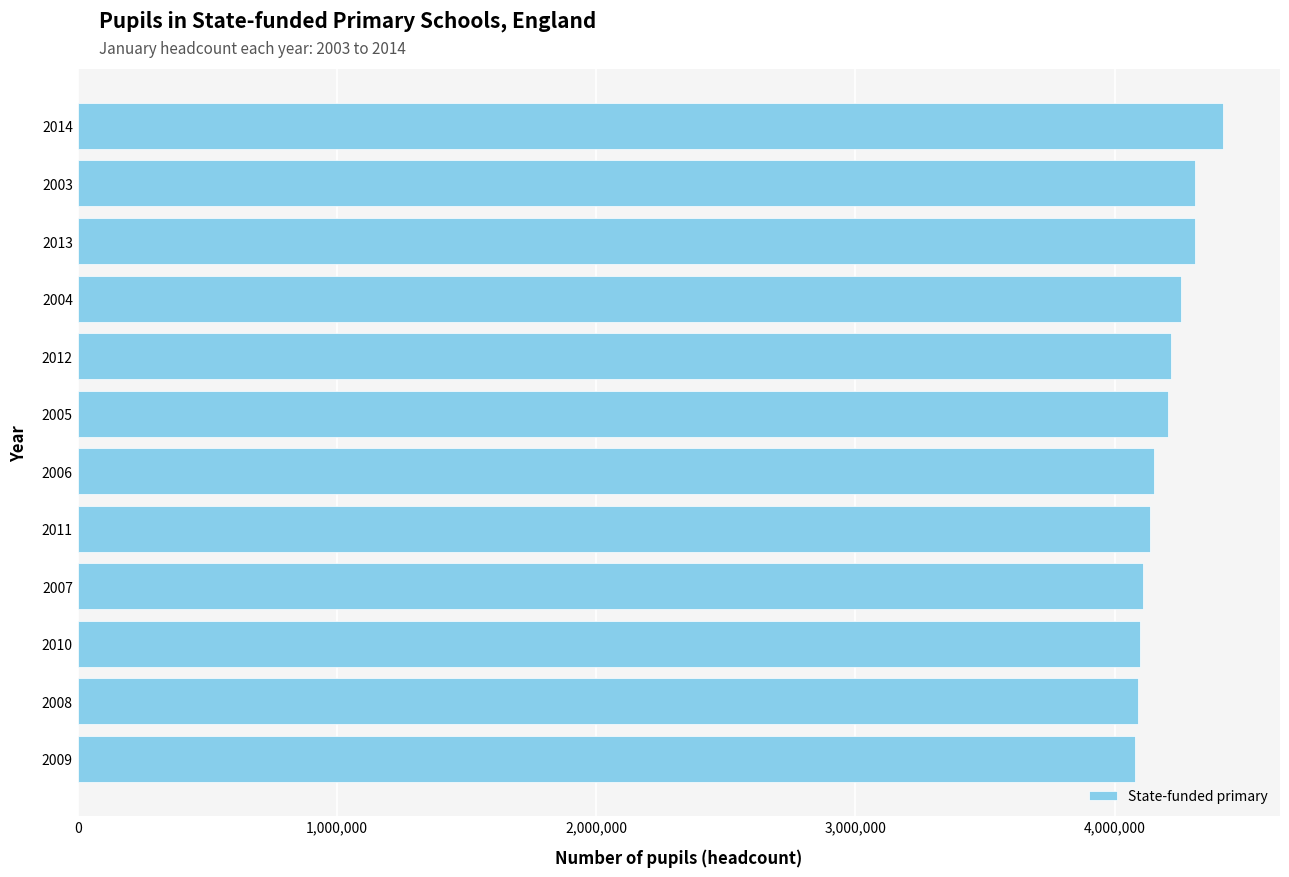

The value at 2014 is 4416710. True or false?

True